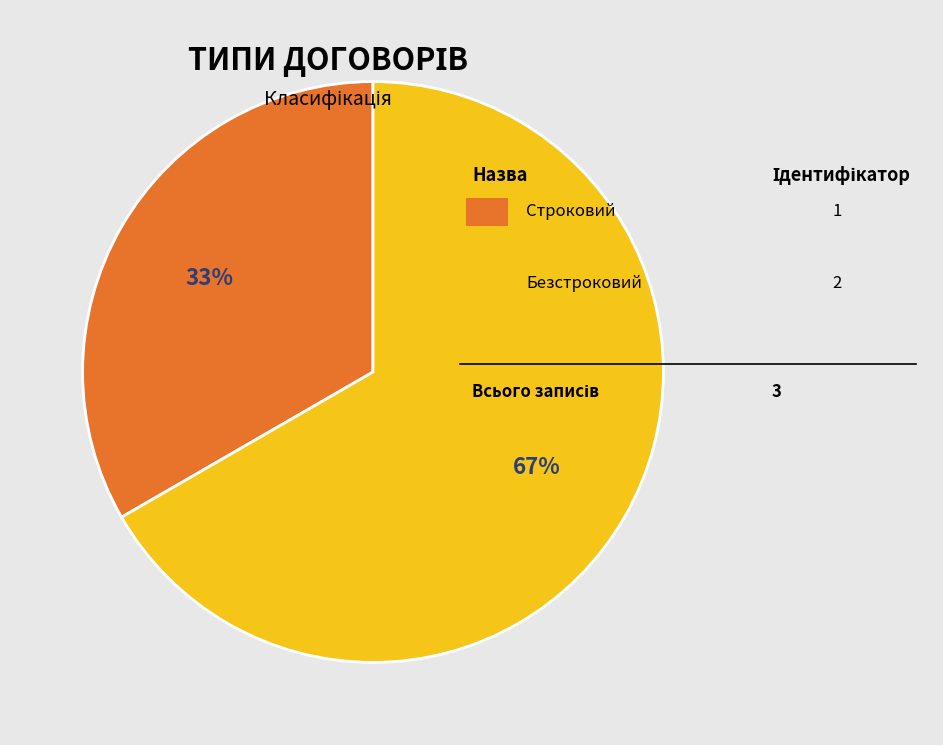

Does any single category account for the majority?

Yes